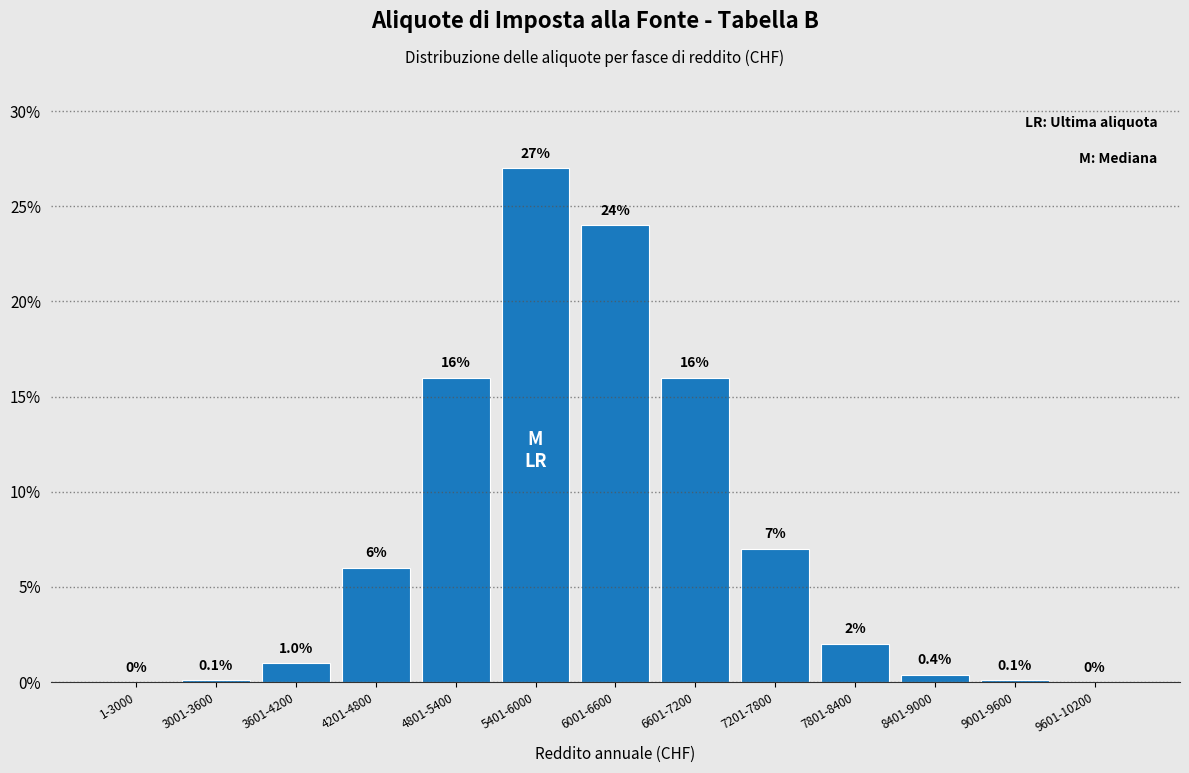

Reading right to left, what are all the values shown in this chart?

9601-10200=0.0	9001-9600=0.1	8401-9000=0.4	7801-8400=2.0	7201-7800=7.0	6601-7200=16.0	6001-6600=24.0	5401-6000=27.0	4801-5400=16.0	4201-4800=6.0	3601-4200=1.0	3001-3600=0.1	1-3000=0.0